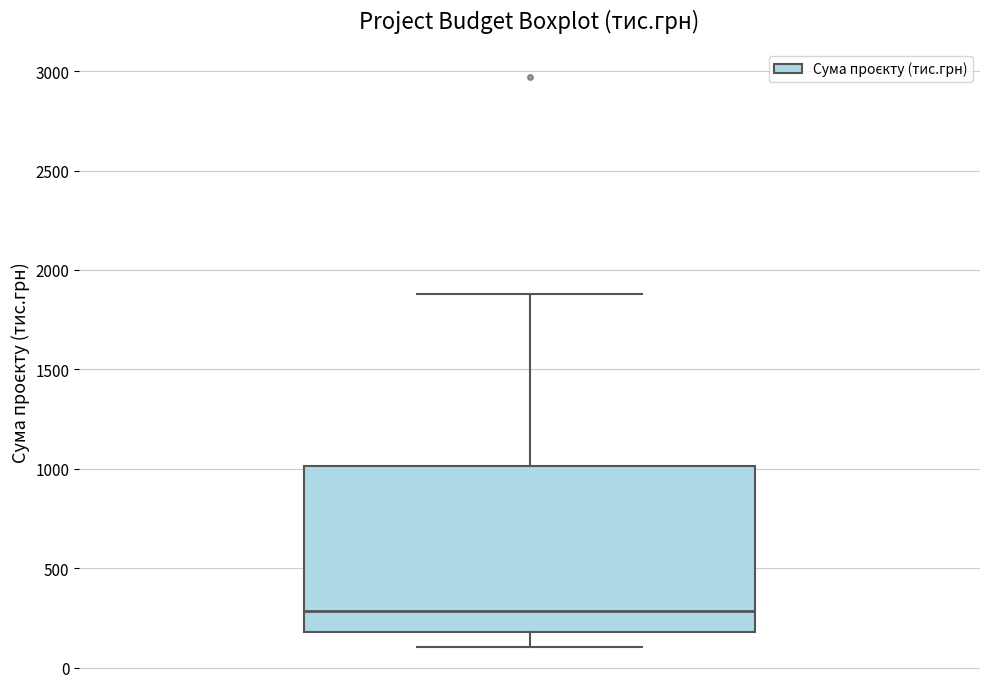

Transcribe this box plot: give where the median line is, the range the box spans, and where the two whiskers end, as read against the y-axis. The values are not printed on the chart, so give them approximately, as read against the axis.

median 300, box 200 to 1000, whiskers 100 to 1900